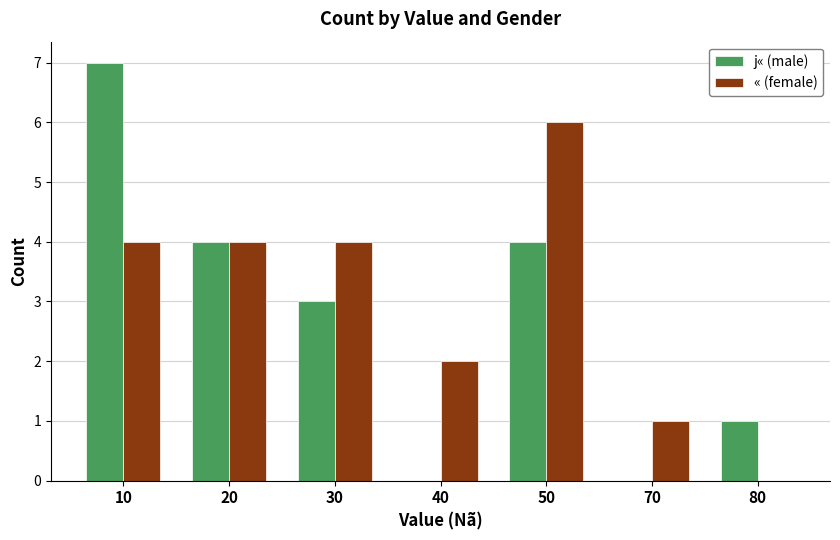

At which category is the sum across all series the highest?

10